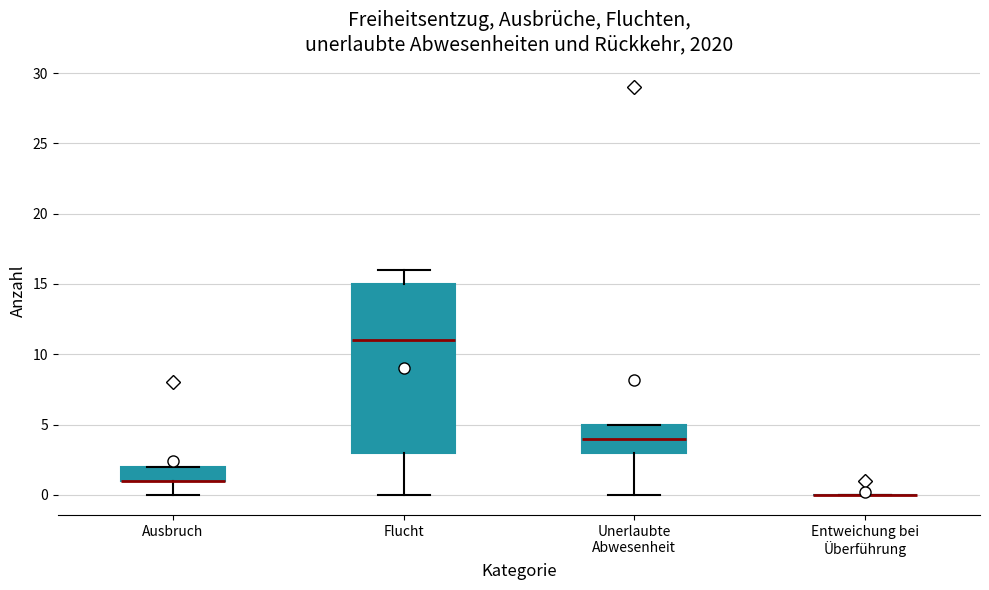

Reading left to right, transcribe this box plot: for each box, give where its median line is, the range the box spans, and where its two whiskers end, as read against the y-axis. The values are not printed on the chart, so give them approximately, as read against the axis.

Ausbruch: median 1 (drawn on the box's lower edge), box 1 to 2, whiskers 0 to 2
Flucht: median 11, box 3 to 15, whiskers 0 to 16
Unerlaubte Abwesenheit: median 4, box 3 to 5, whiskers 0 to 5
Entweichung bei Überführung: box collapsed to a line at 0, whiskers 0 to 0